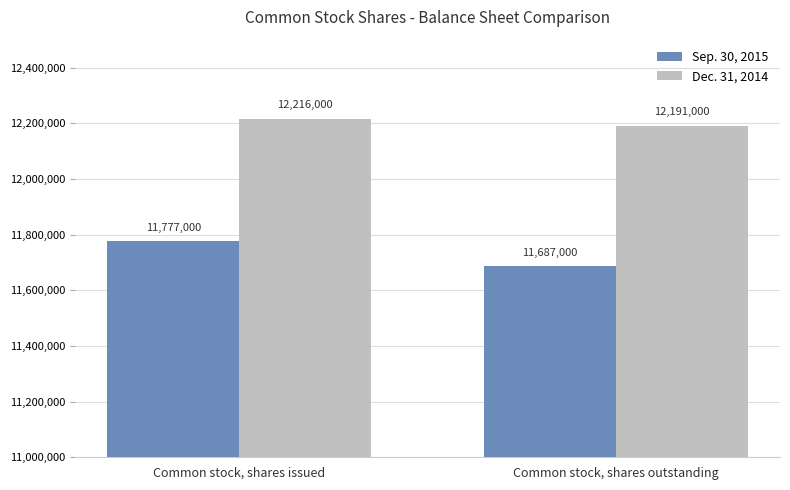

Is it true that Sep. 30, 2015 equals 11687000 at Common stock, shares outstanding?

True